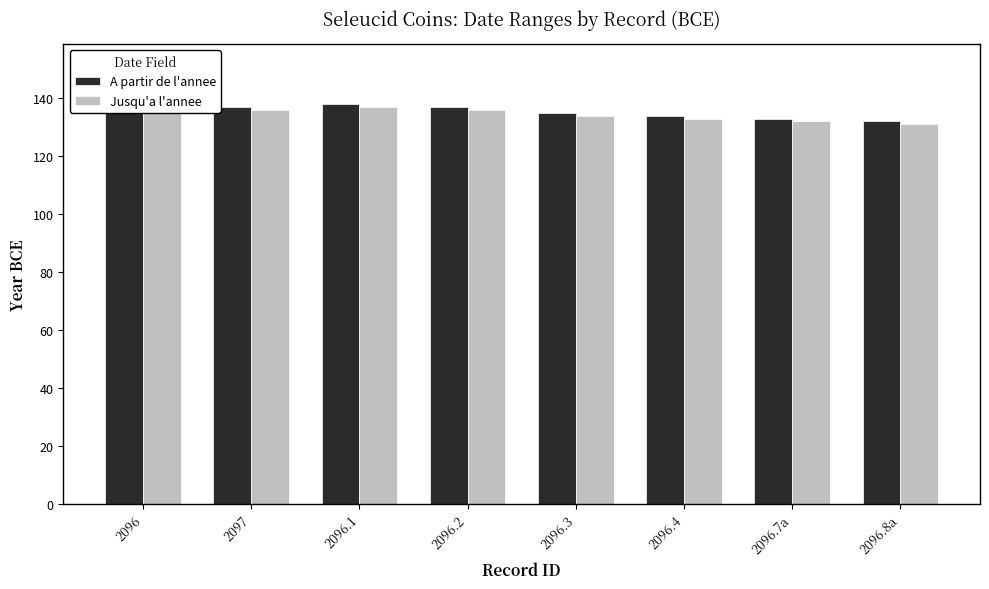

Which category has the highest value in the Jusqu'a l'annee series?

2096